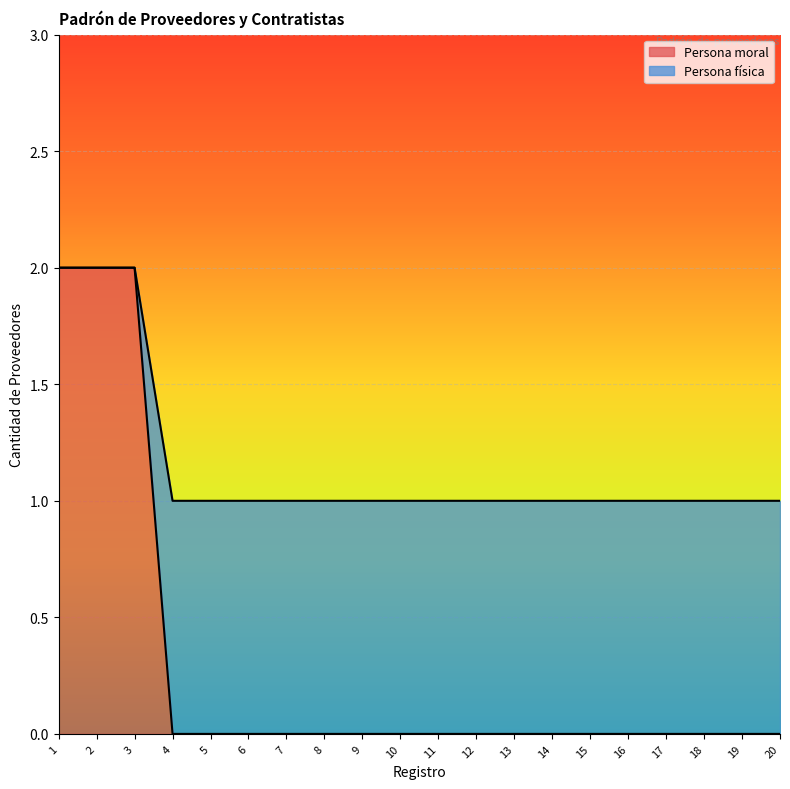

True or false: Persona física and Persona moral intersect in this chart.

False